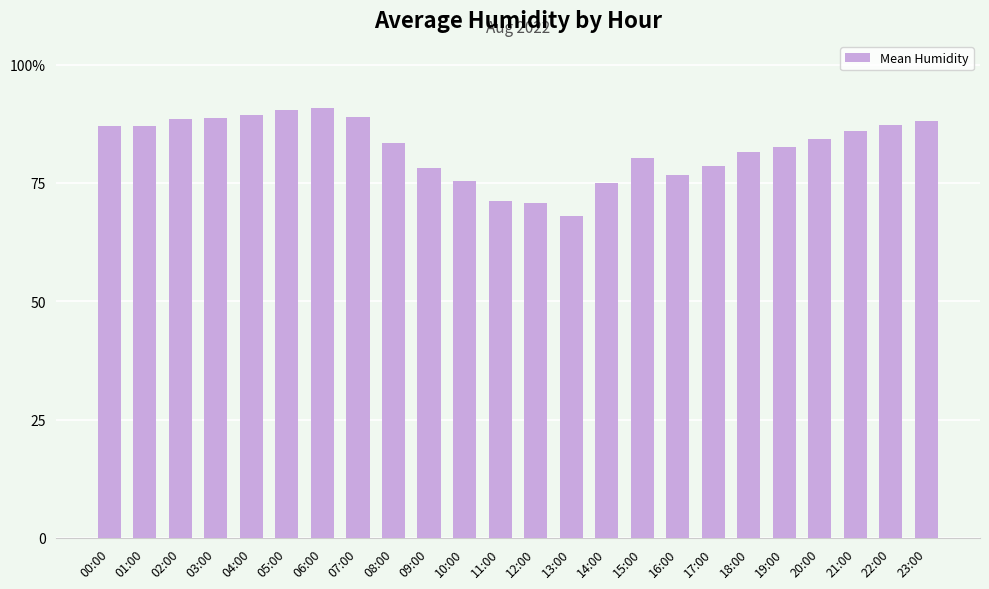

Are the bars horizontal?

No